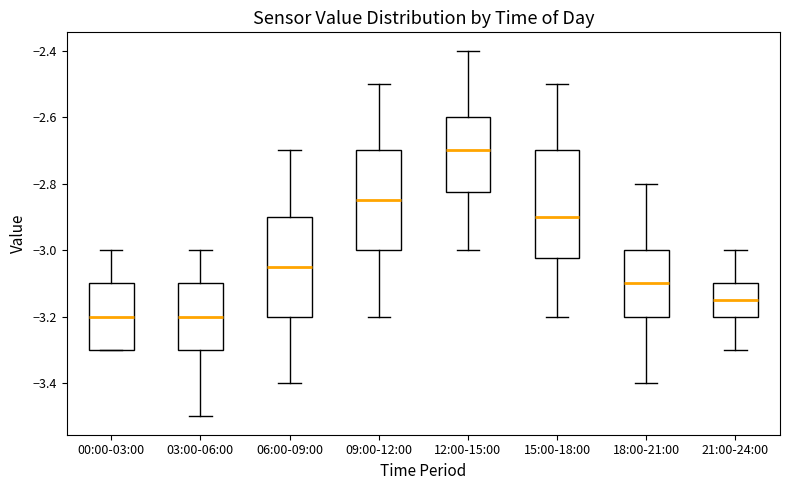

Reading left to right, transcribe this box plot: for each box, give where its median line is, the range the box spans, and where its two whiskers end, as read against the y-axis. The values are not printed on the chart, so give them approximately, as read against the axis.

00:00-03:00: median -3.20, box -3.30 to -3.10, whiskers -3.30 to -3.00
03:00-06:00: median -3.20, box -3.30 to -3.10, whiskers -3.50 to -3.00
06:00-09:00: median -3.04, box -3.20 to -2.90, whiskers -3.40 to -2.70
09:00-12:00: median -2.84, box -3.00 to -2.70, whiskers -3.20 to -2.50
12:00-15:00: median -2.70, box -2.82 to -2.60, whiskers -3.00 to -2.40
15:00-18:00: median -2.90, box -3.02 to -2.70, whiskers -3.20 to -2.50
18:00-21:00: median -3.10, box -3.20 to -3.00, whiskers -3.40 to -2.80
21:00-24:00: median -3.14, box -3.20 to -3.10, whiskers -3.30 to -3.00